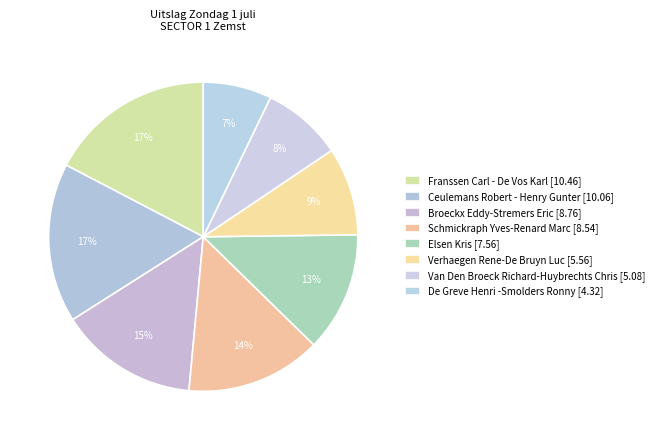

The Franssen Carl - De Vos Karl slice represents 17% of the pie. True or false?

True